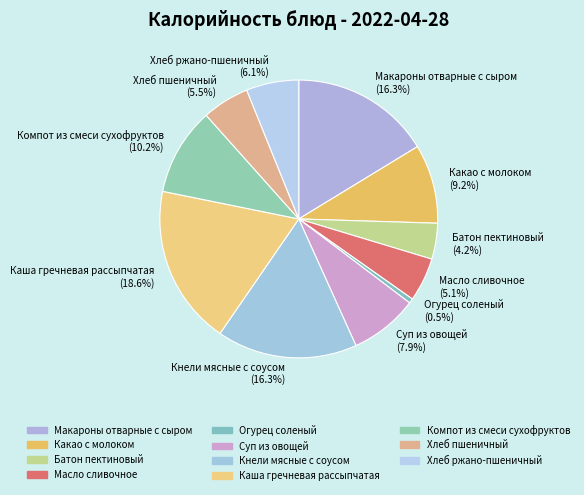

How many segments does this pie chart have?

11